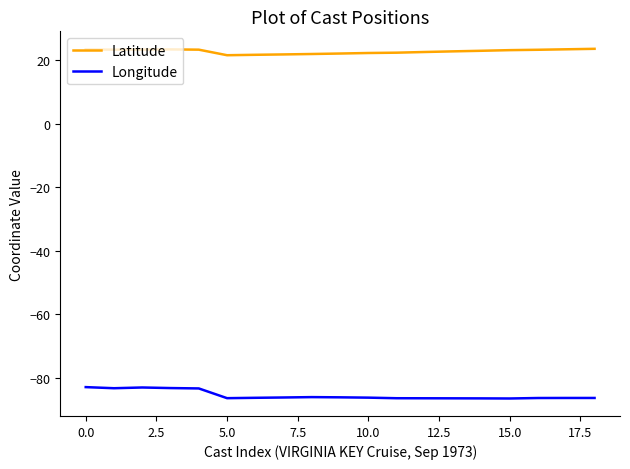

List the series in order of their overall mean, lowest first.

Longitude, Latitude